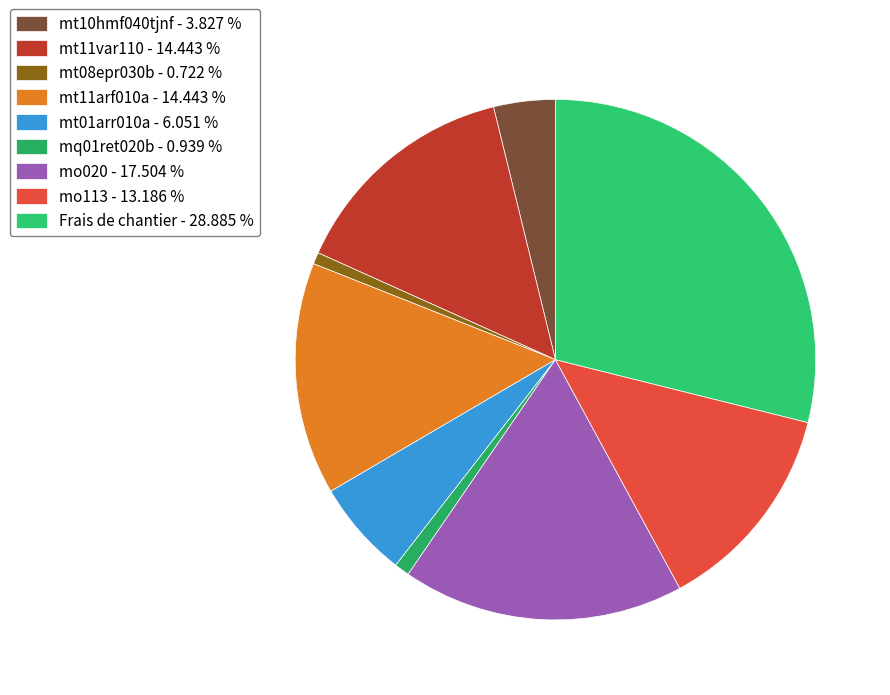

What percentage is the mo113 slice, to the nearest percent?

13%